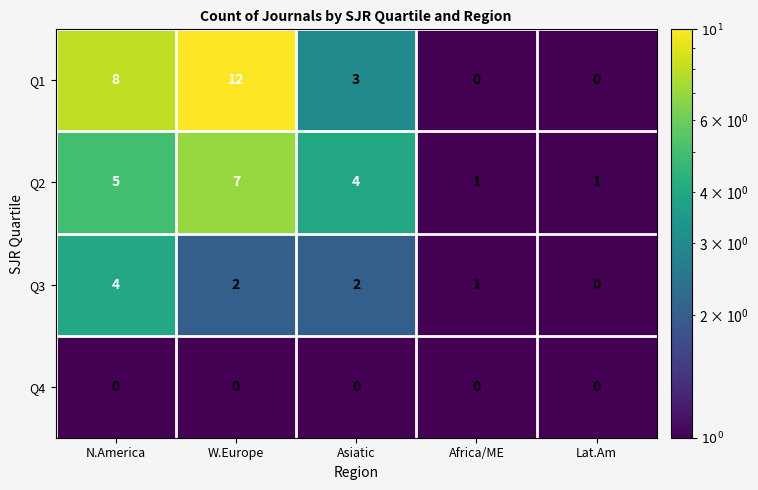

What is the average value of the Q1 series?

5